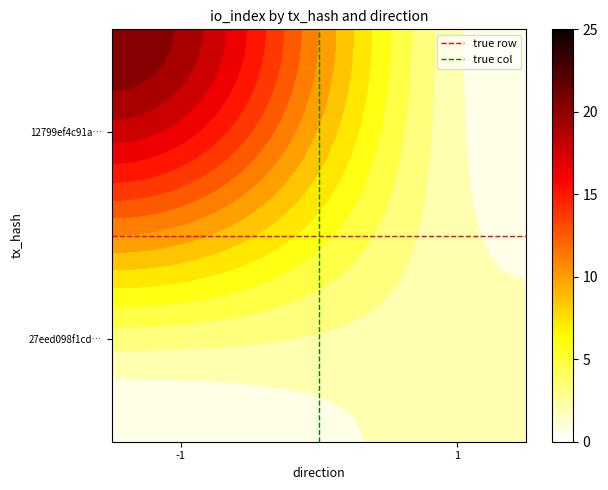

What is the sum of the 27eed098f1cd420843874258f0377ce578ac1a4 values at direction and io_index?

3